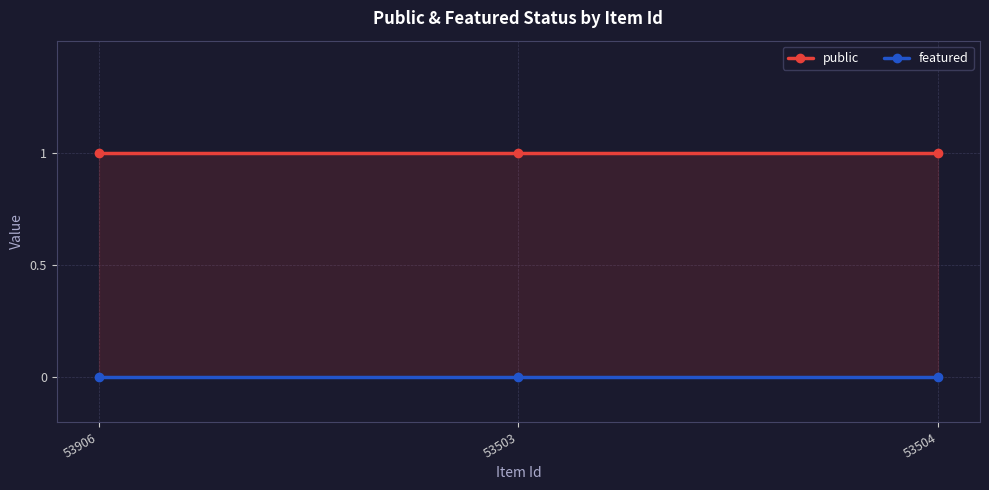

What is the total value across all series at 53906?

1